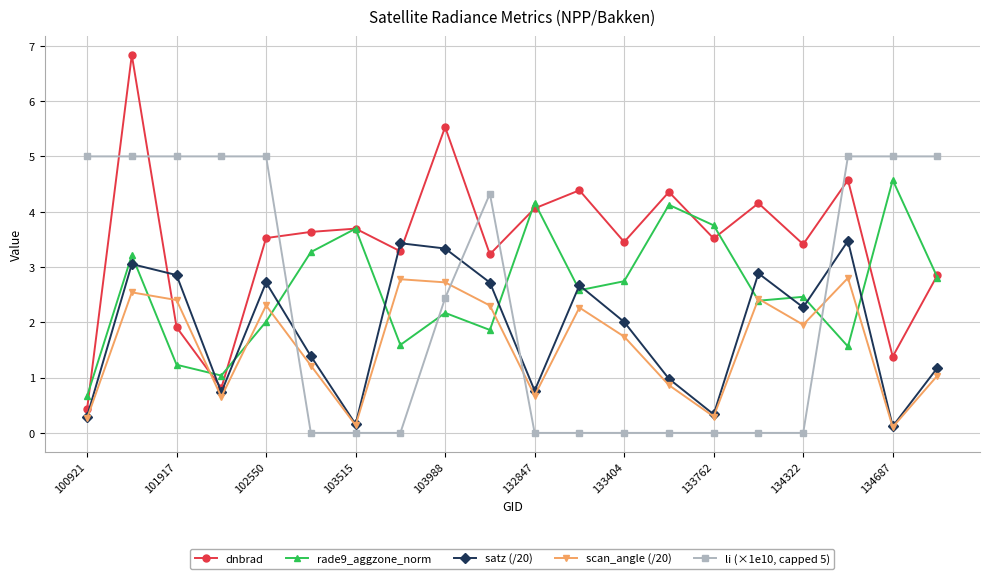

After their last crossing, which series has the higher values: satz (/20) or li (×1e10, capped 5)?

li (×1e10, capped 5)